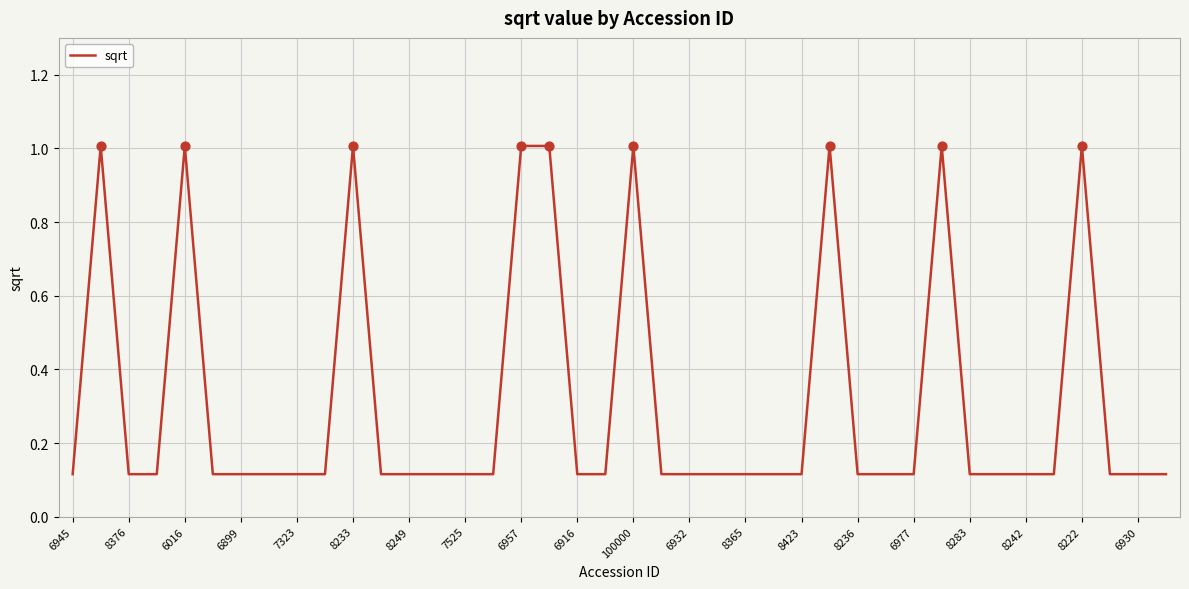

What is the maximum value shown in the chart?

1.0